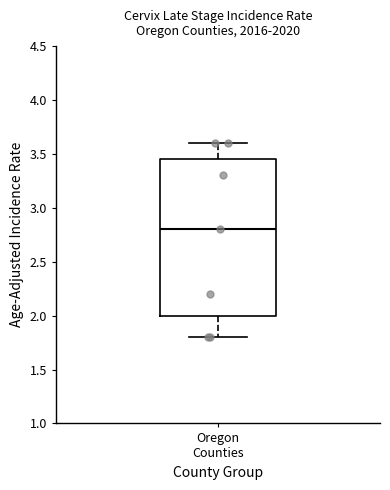

Where does the upper whisker of the box for Oregon Counties end on the y-axis? The values are not printed on the chart, so give them approximately, as read against the axis.

3.60